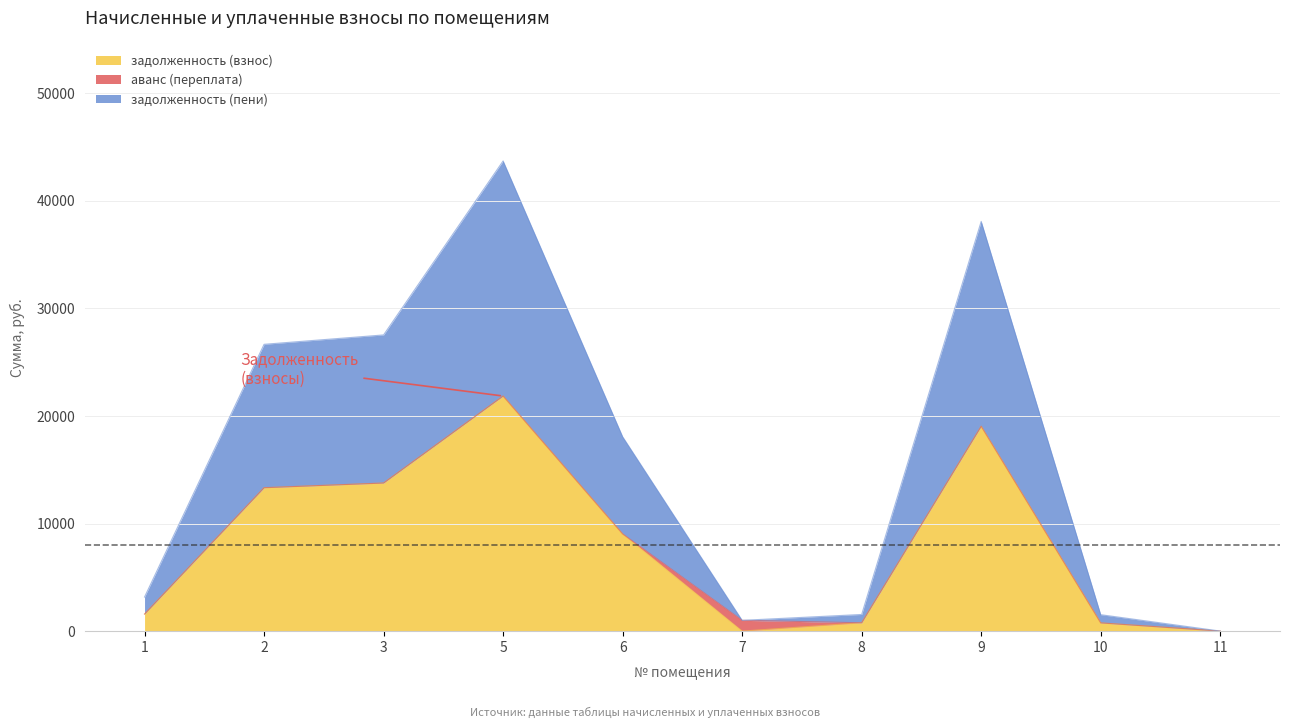

What is the total value across all series at 11?

3.3